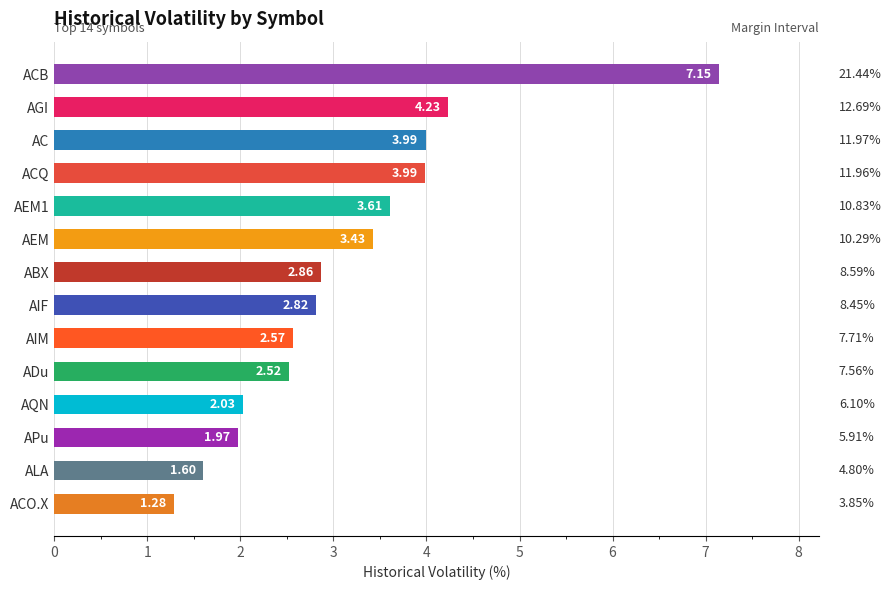

What is the difference between the maximum and minimum values?

5.9